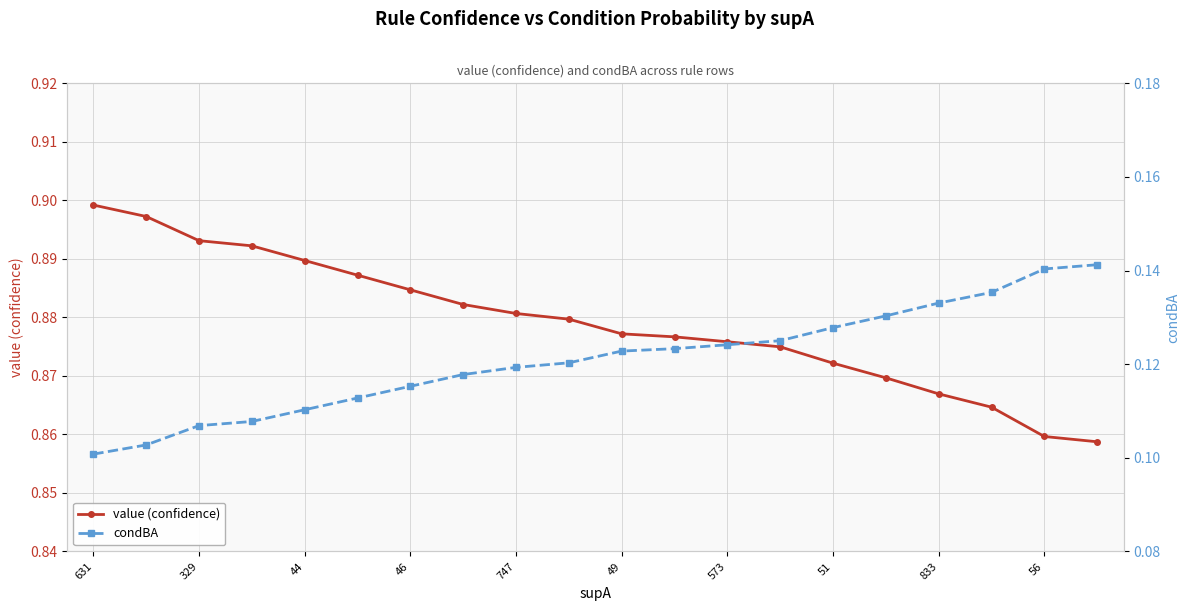

The value (confidence) series shows 0.4 at 46. True or false?

False